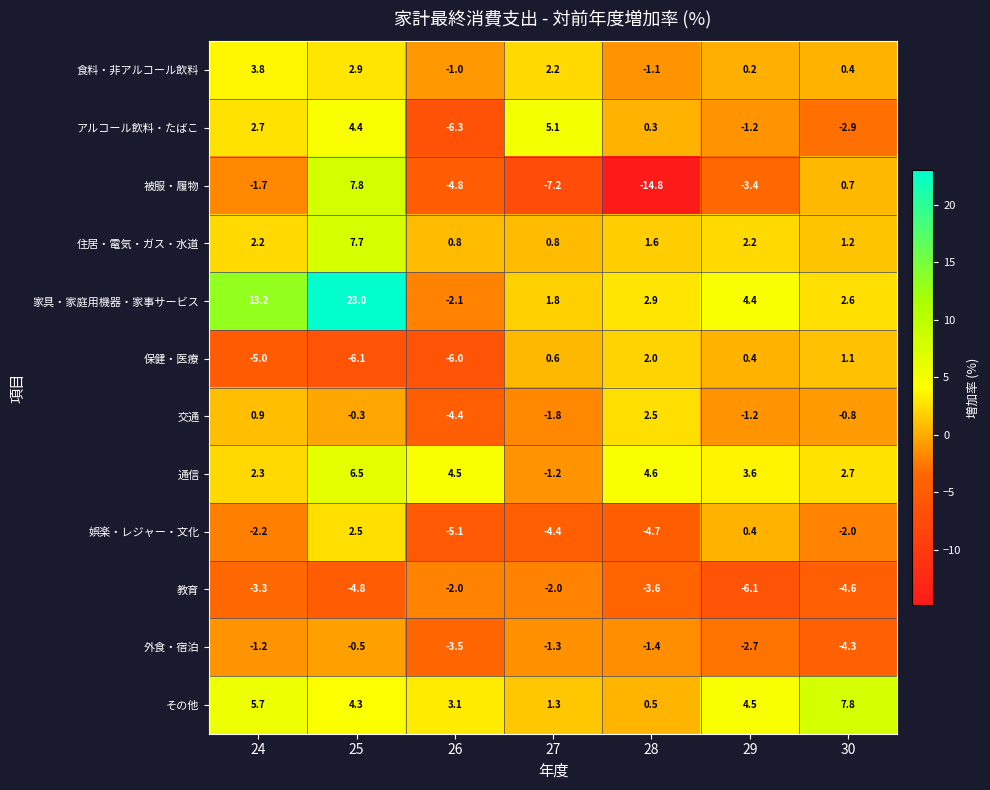

Which series changed the most between 24 and 26?

家具・家庭用機器・家事サービス